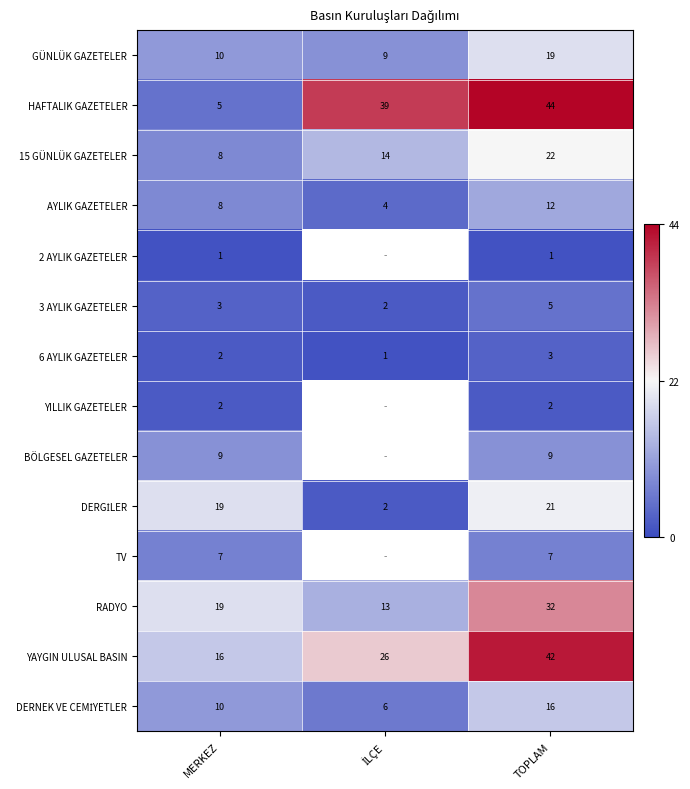

The value of YAYGIN ULUSAL BASIN at TOPLAM is 72. True or false?

False